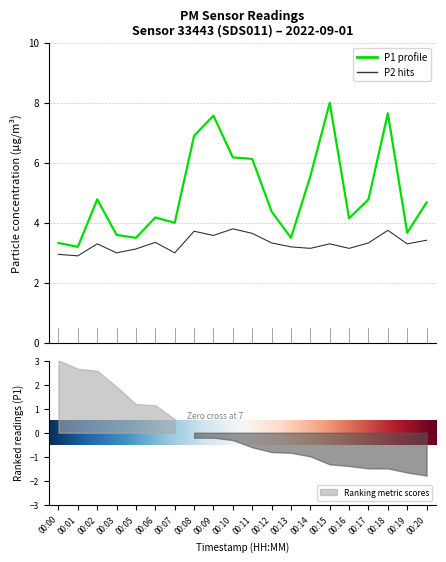

At which category does P1 reach its first local valley?

00:01